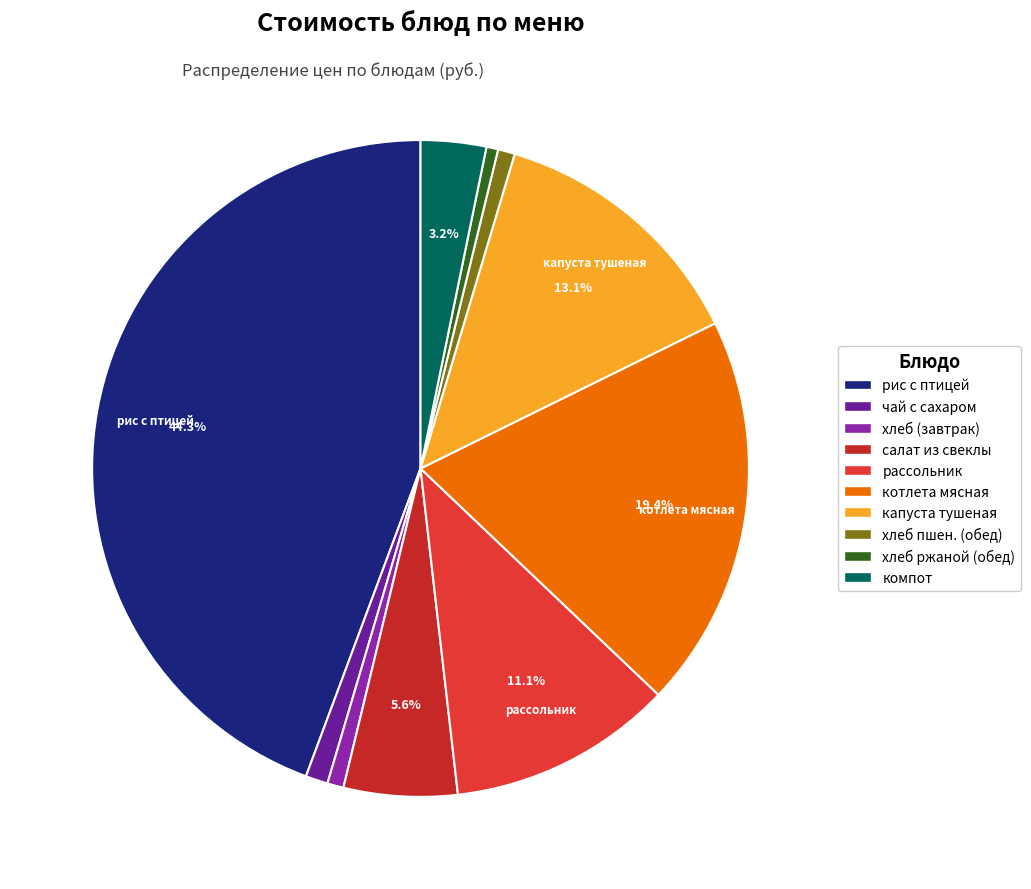

How many slices are in this pie chart?

10